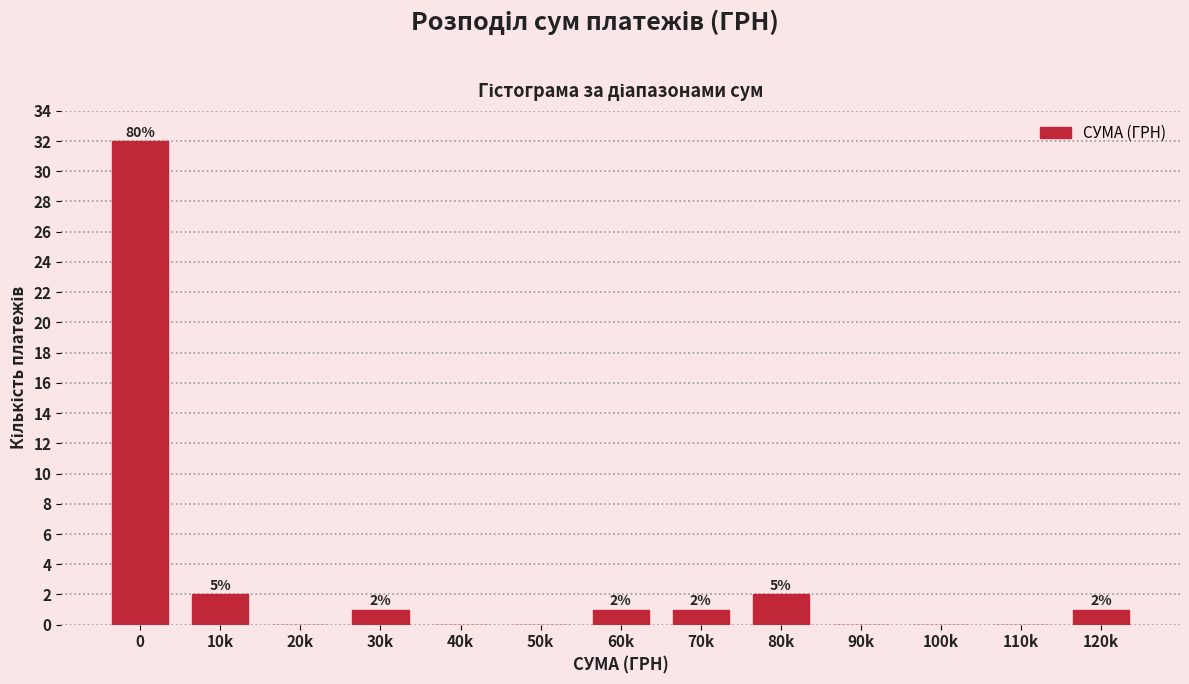

Reading right to left, extract all data points from this chart.

120k=1	110k=0	100k=0	90k=0	80k=2	70k=1	60k=1	50k=0	40k=0	30k=1	20k=0	10k=2	0=32